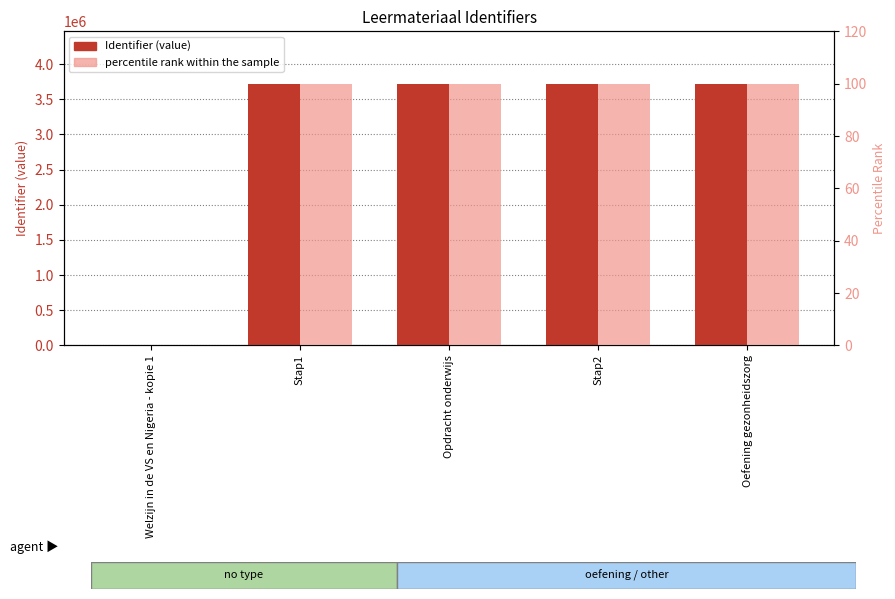

What is the difference between the highest and lowest values at Stap1?

3721036